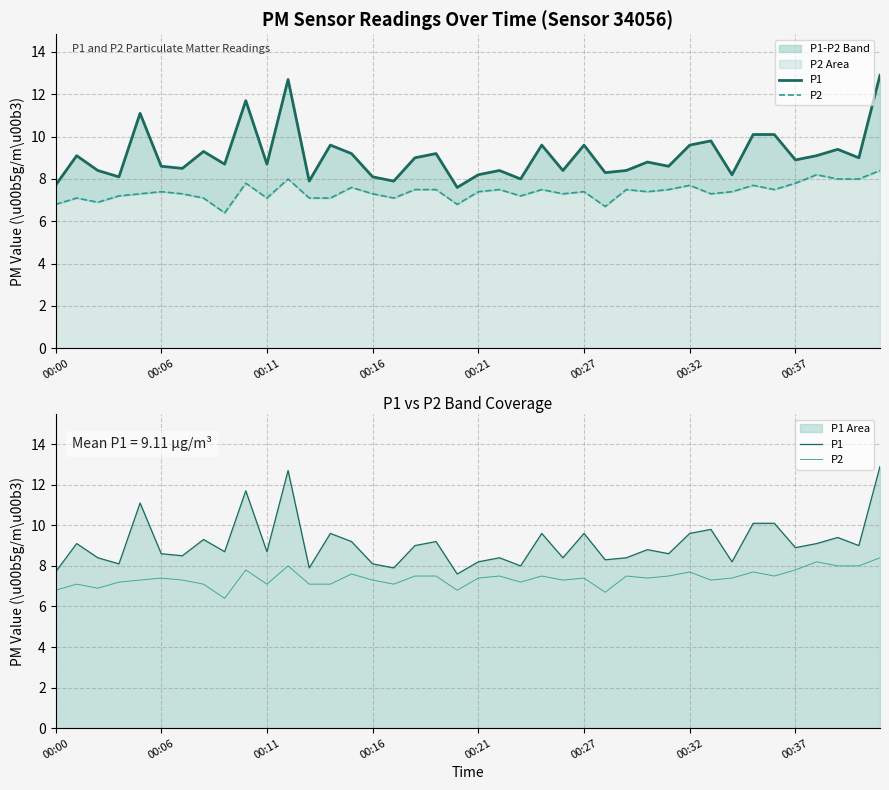

Count the number of categories in the chart.

40